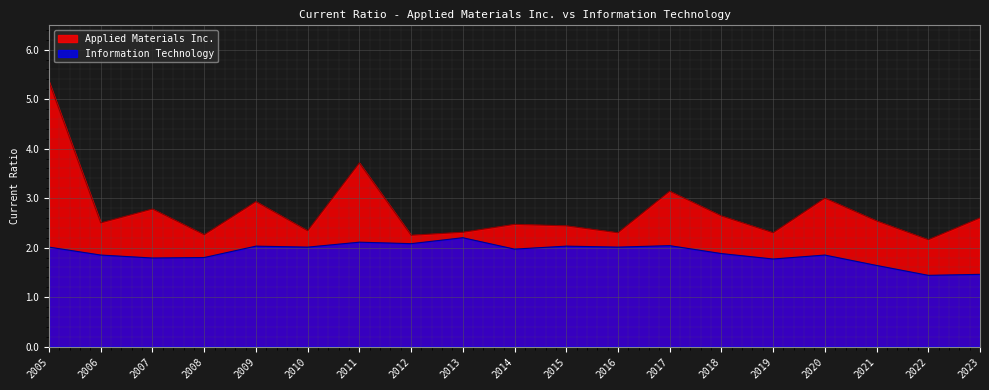

What is the difference between the maximum and second lowest values in the Information Technology series?

0.7